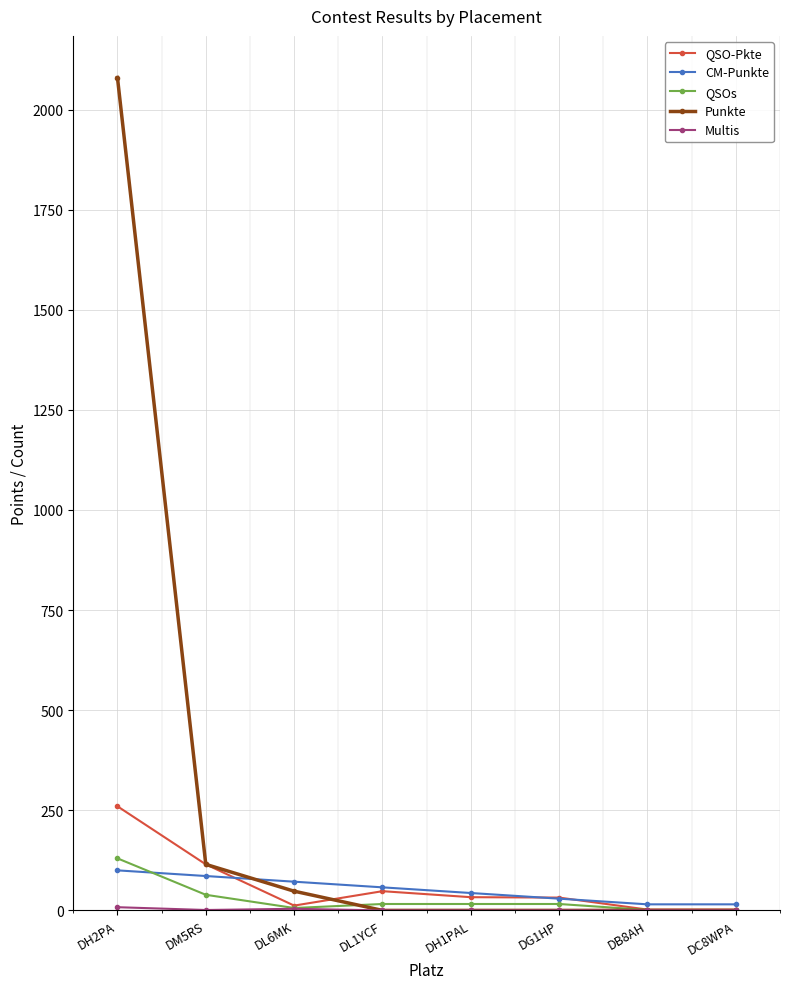

Does the chart display data point markers on the line(s)?

Yes